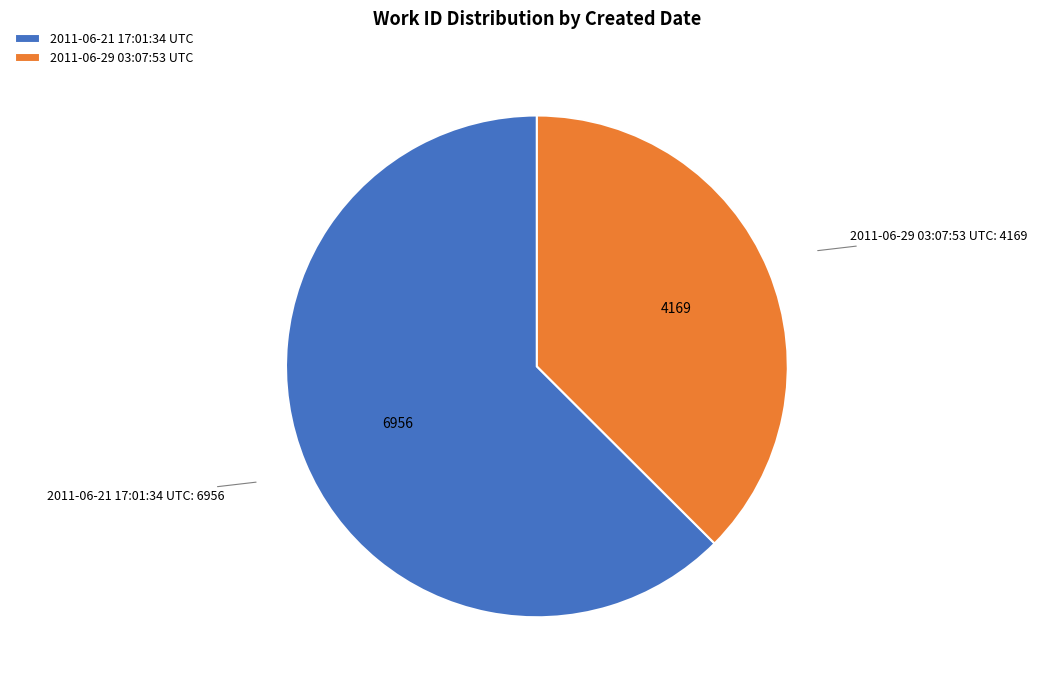

Between 2011-06-21 17:01:34 UTC and 2011-06-29 03:07:53 UTC, which is larger?

2011-06-21 17:01:34 UTC